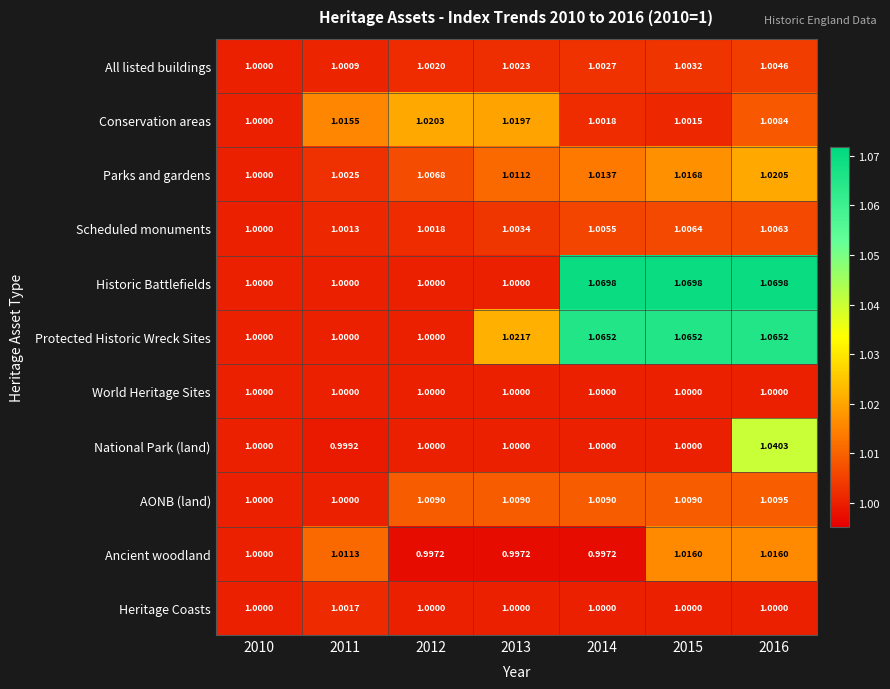

Which series has the largest range (max minus min)?

Historic Battlefields